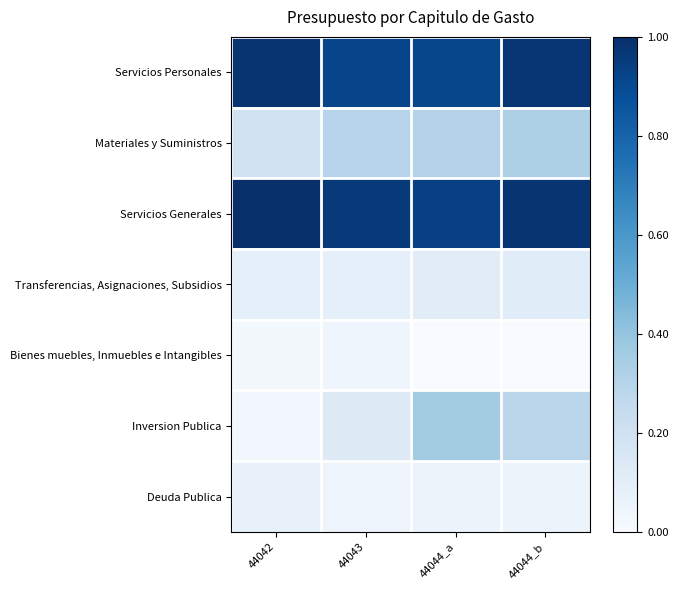

Between 44042 and 44044_a, which series saw the biggest shift?

Inversion Publica